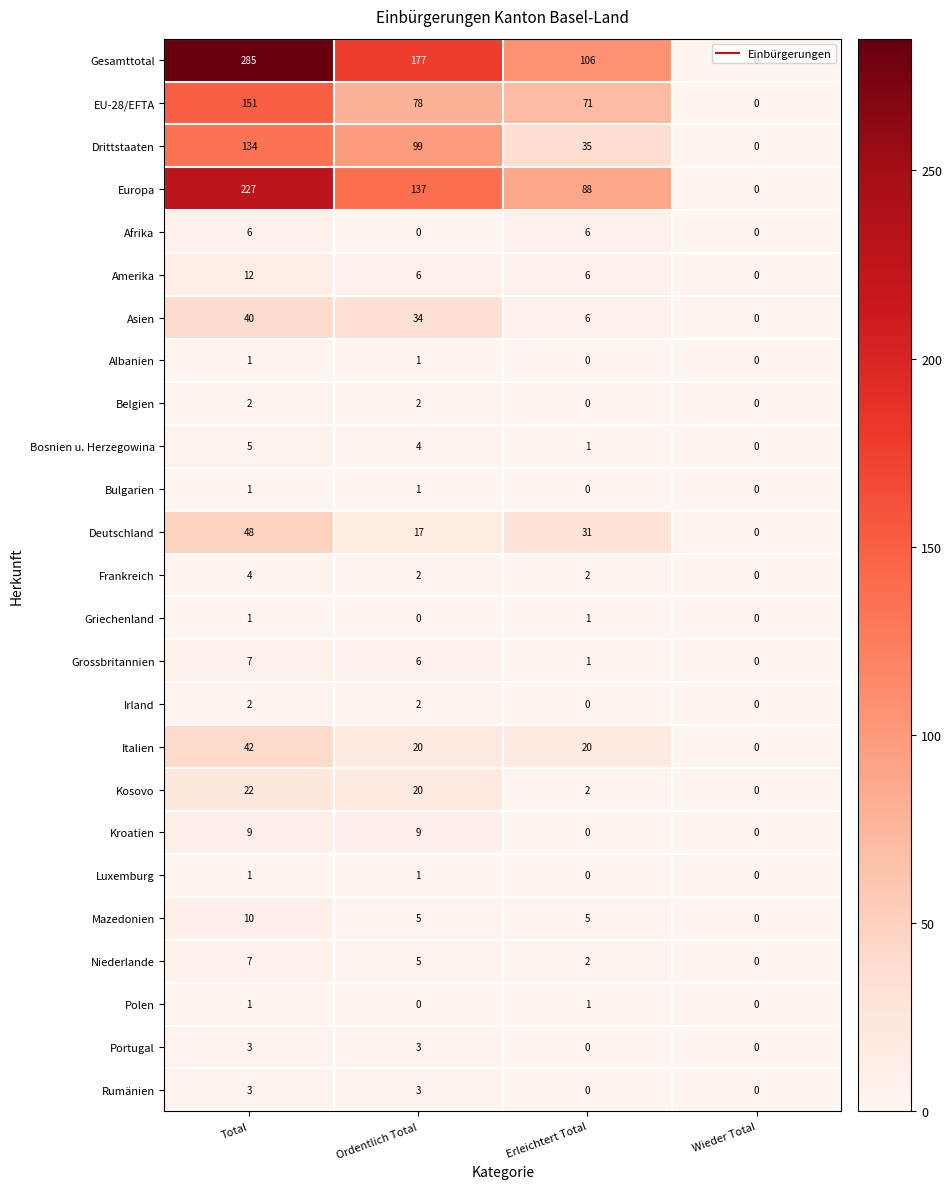

What is the difference between the Grossbritannien values at Wieder Total and Total?

7